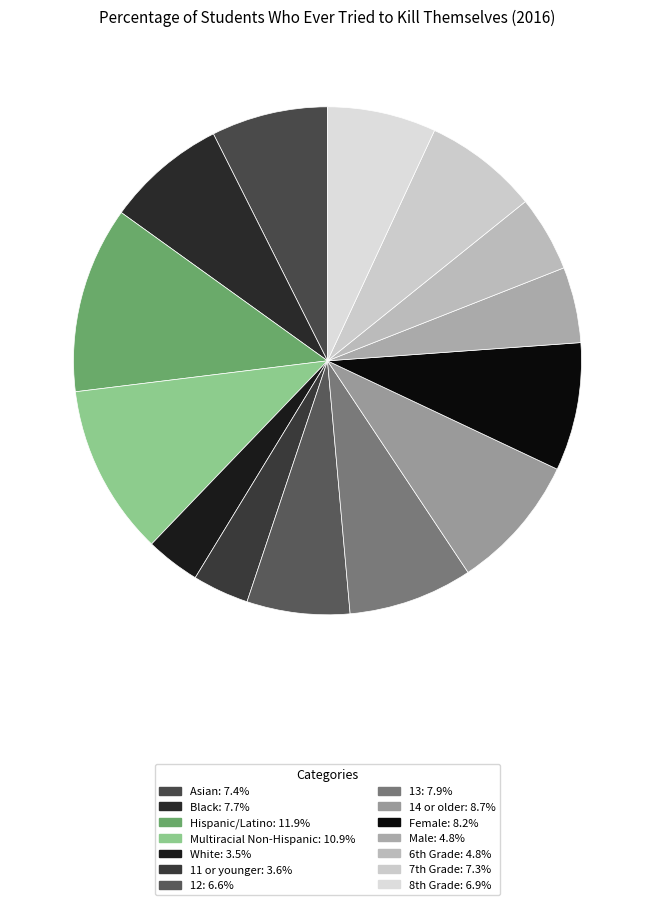

Does 13 account for over 50% of the chart?

No